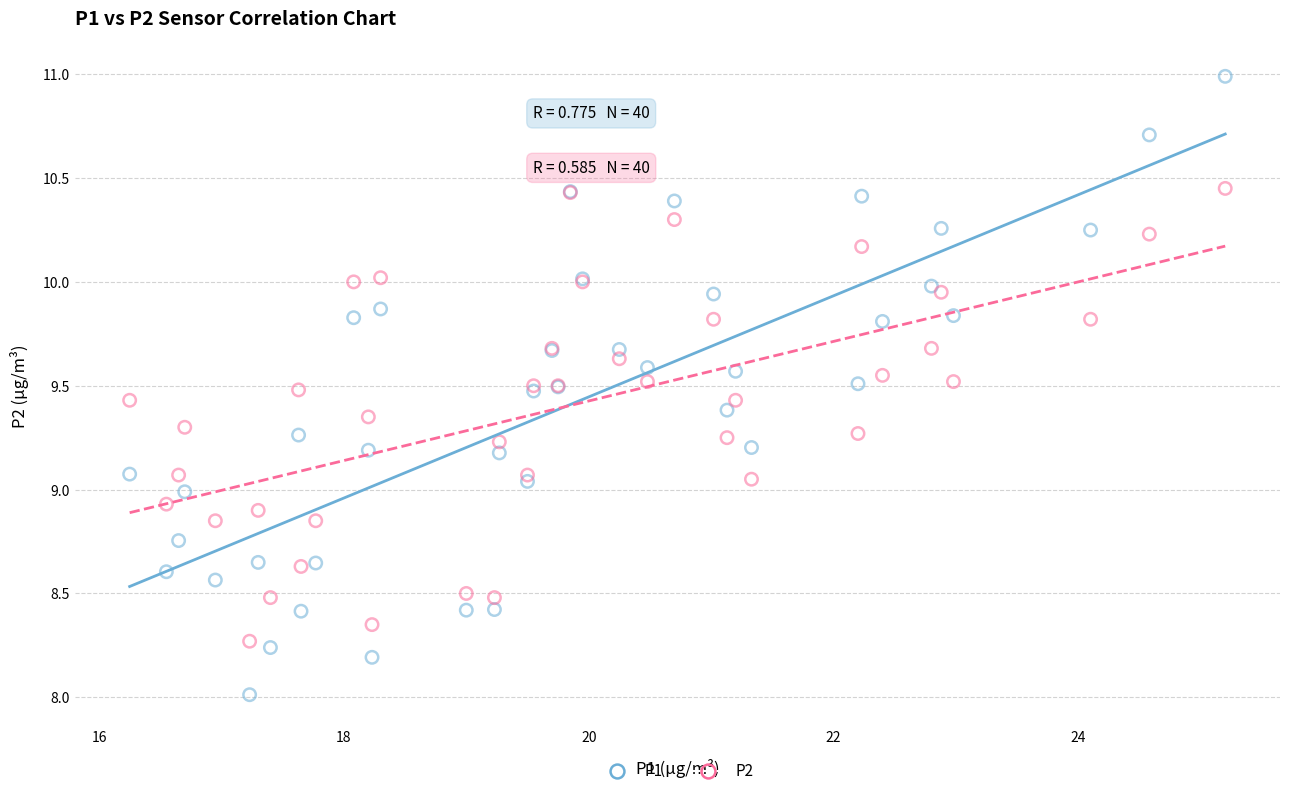

Which series contains the lowest Y value?

P1